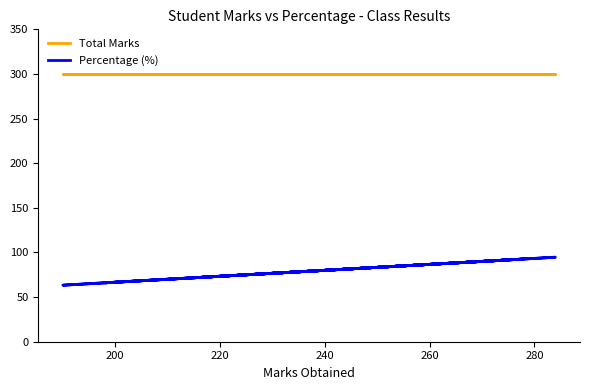

Is the value of Total Marks at 300 greater than the value of Percentage (%) at 300?

Yes